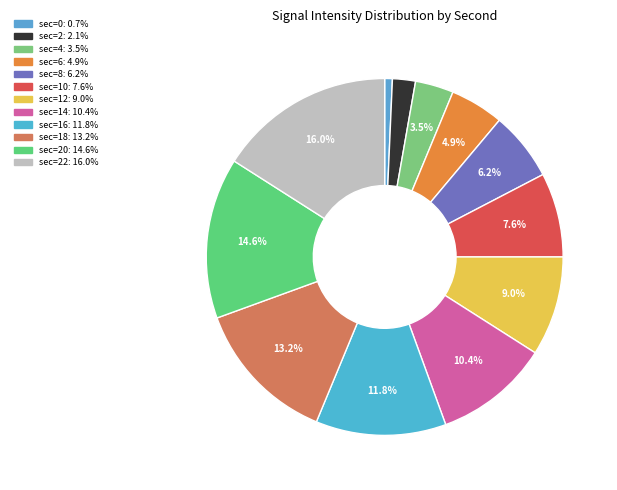

How many segments does this pie chart have?

12